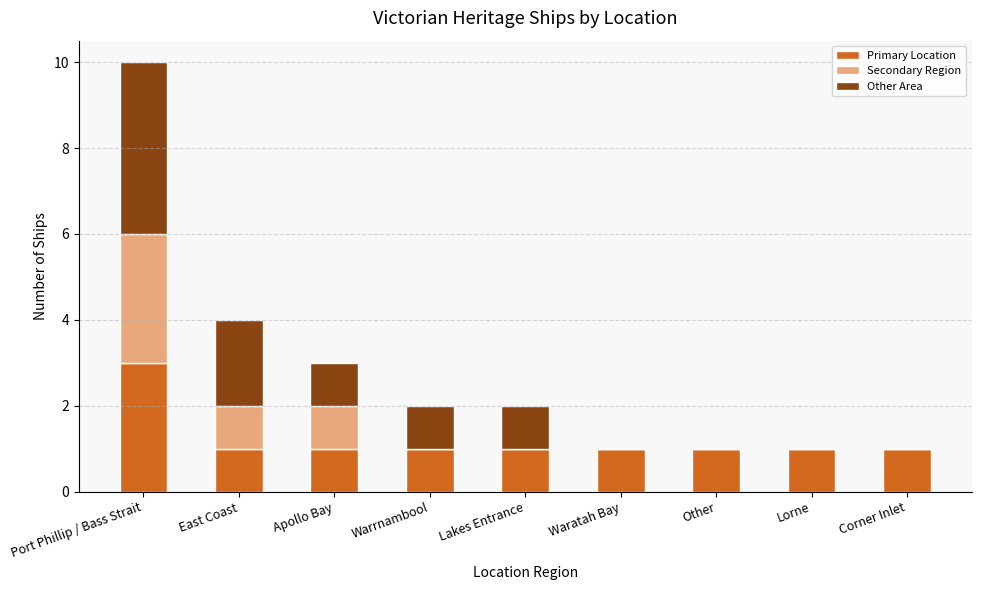

What is the highest value of the Primary Location series?

3